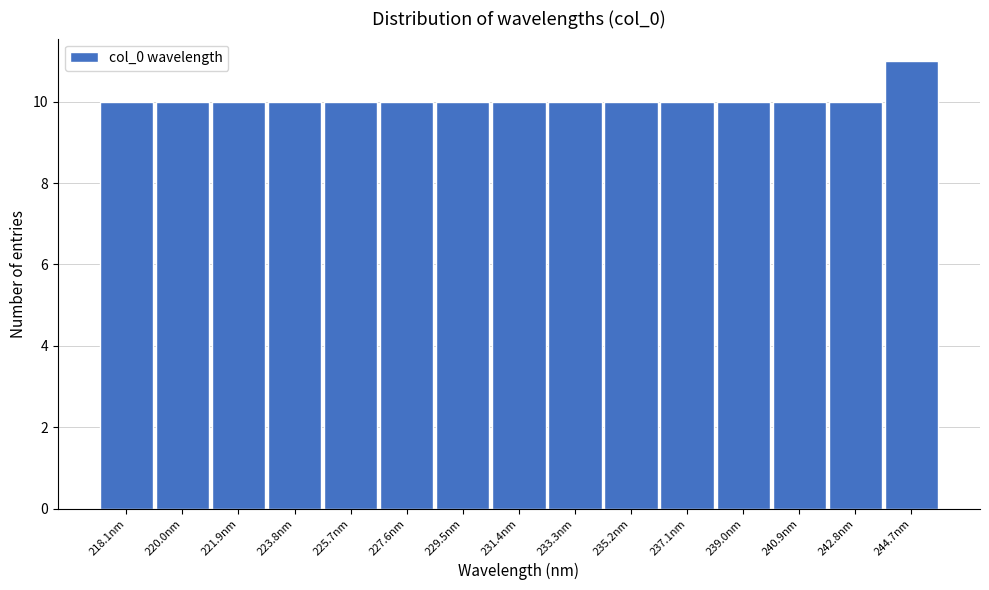

Reading left to right, list all the values displayed in this chart.

218.1nm=10	220.0nm=10	221.9nm=10	223.8nm=10	225.7nm=10	227.6nm=10	229.5nm=10	231.4nm=10	233.3nm=10	235.2nm=10	237.1nm=10	239.0nm=10	240.9nm=10	242.8nm=10	244.7nm=11